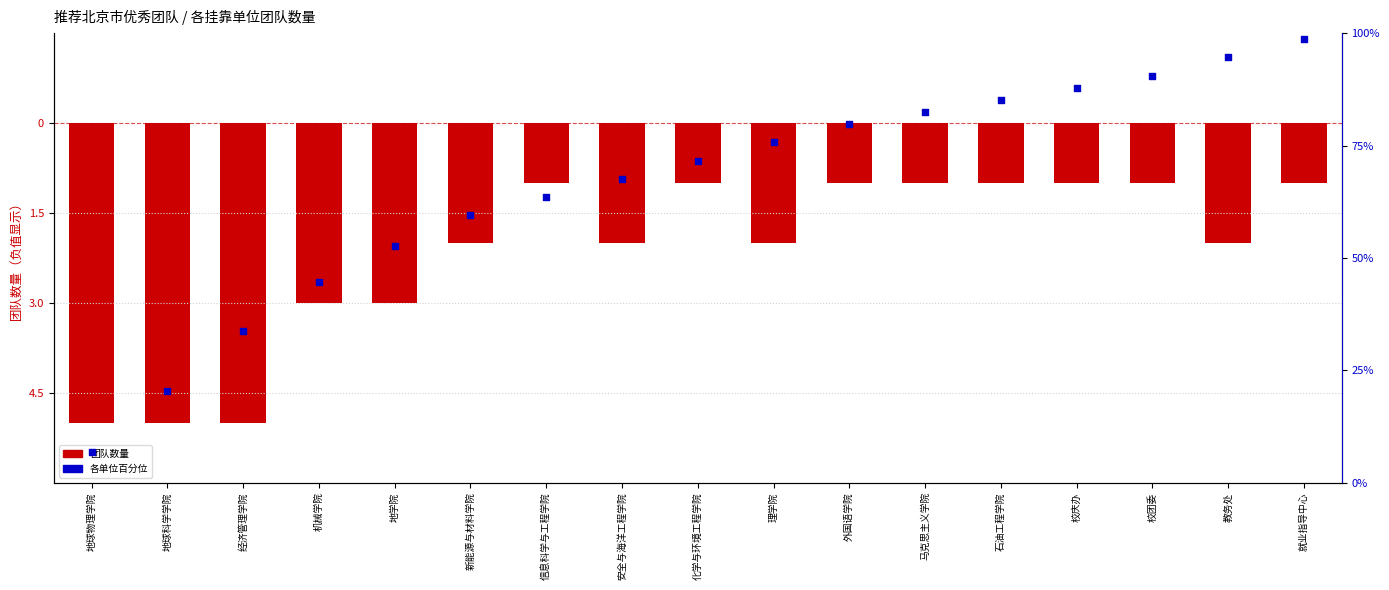

What is the total value across all series at 石油工程学院?

84.1